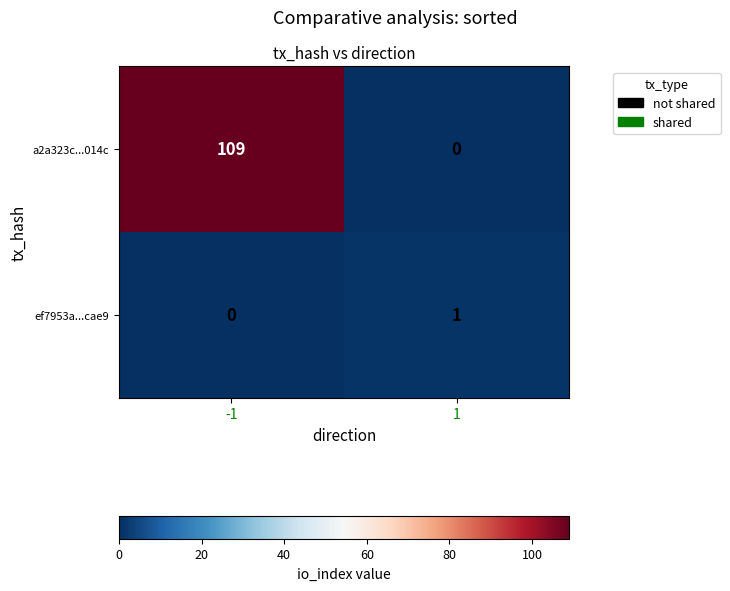

What is the total value across all series at -1?

109